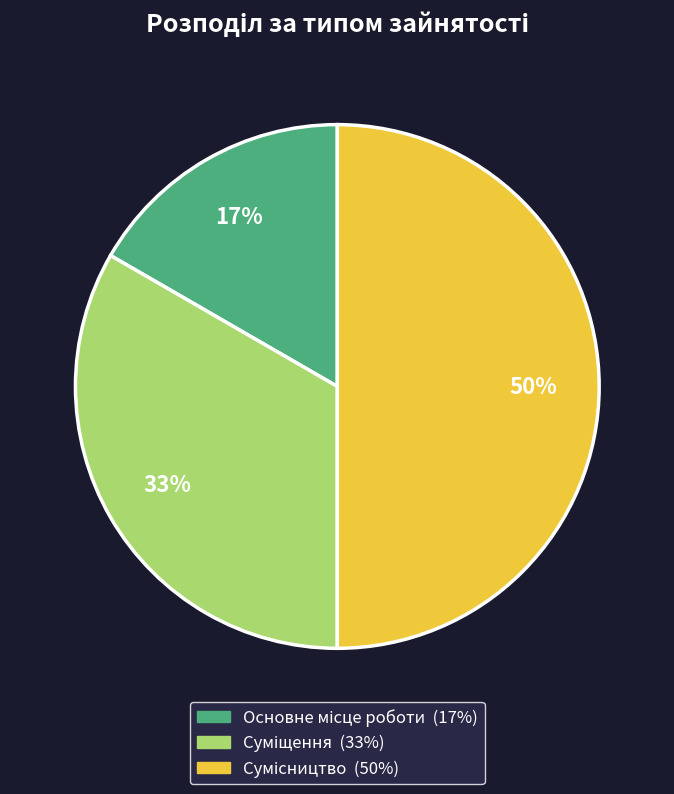

To the nearest percent, what is the average slice percentage?

33%